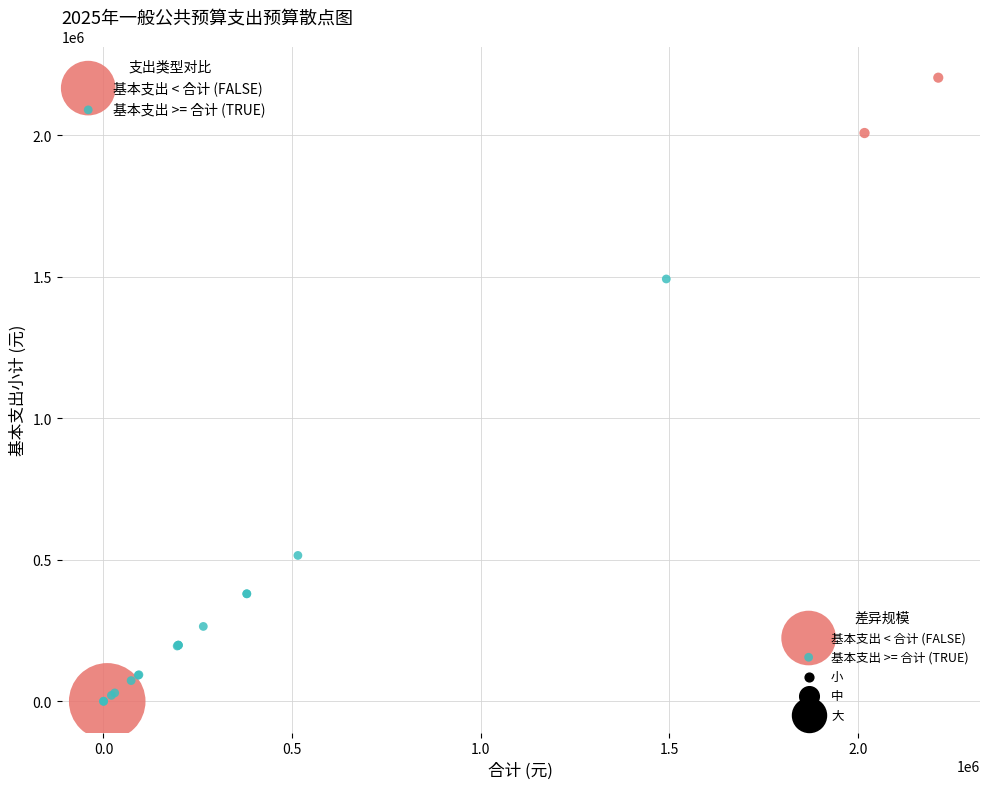

Which series reaches the maximum Y coordinate?

基本支出 < 合计 (FALSE)